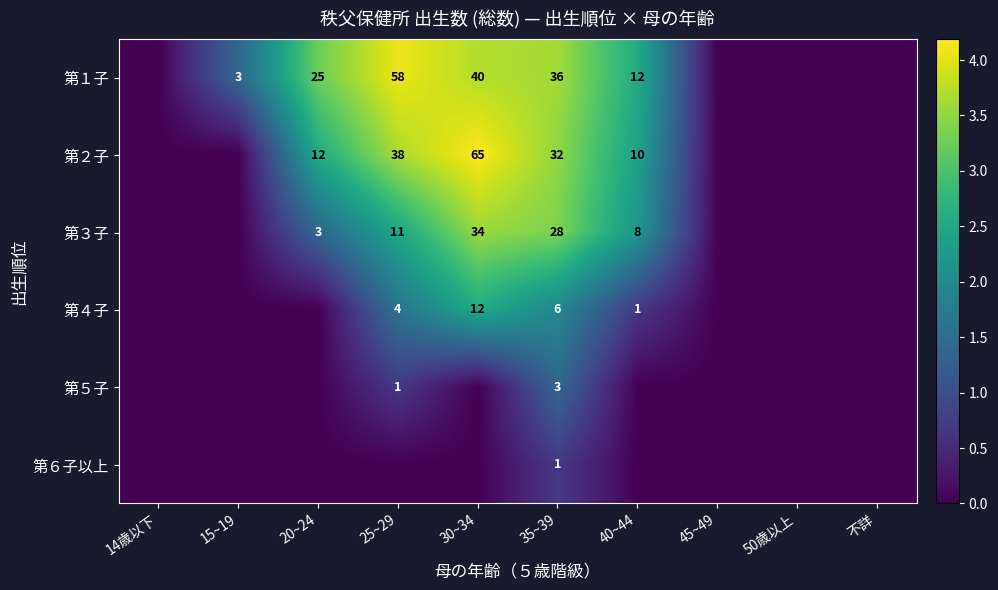

The 第３子 series shows 14 at 35~39. True or false?

False